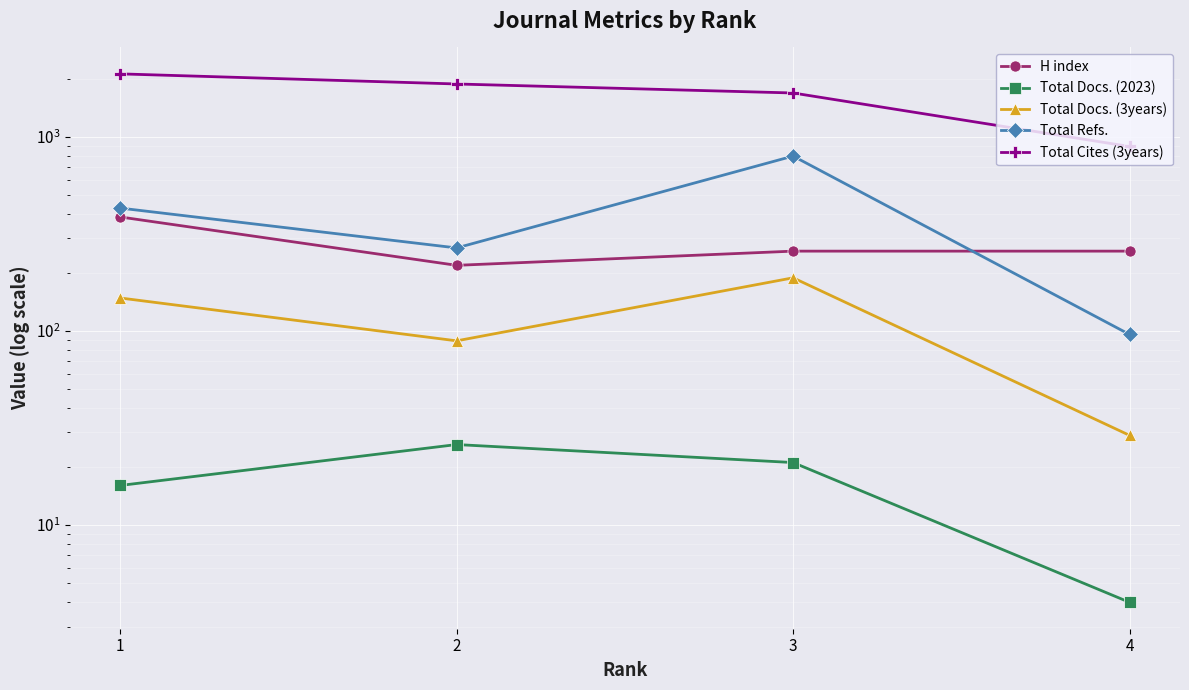

At which category is the sum across all series the highest?

1